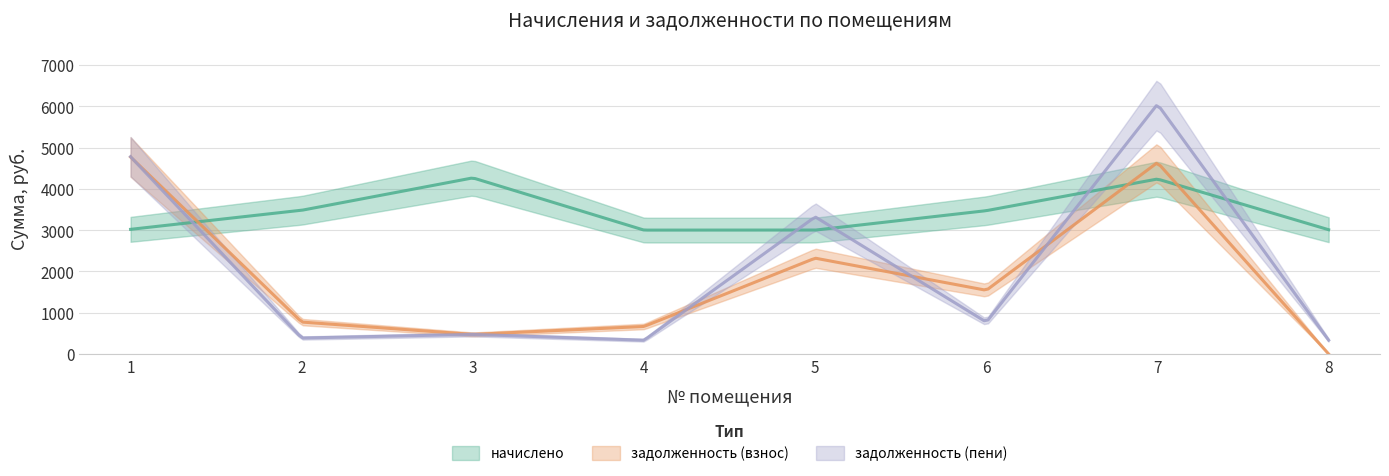

Reading right to left, what are all the values shown in this chart?

начислено: 8=3010.3	7=4238.4	6=3472.0	5=3001.1	4=3001.1	3=4266.1	2=3481.2	1=3019.5
задолженность (взнос): 8=0.0	7=4637.7	6=1543.1	5=2321.5	4=666.9	3=474.0	2=773.6	1=4772.2
задолженность (пени): 8=334.5	7=6050.5	6=771.6	5=3321.8	4=333.4	3=474.0	2=386.8	1=4778.8